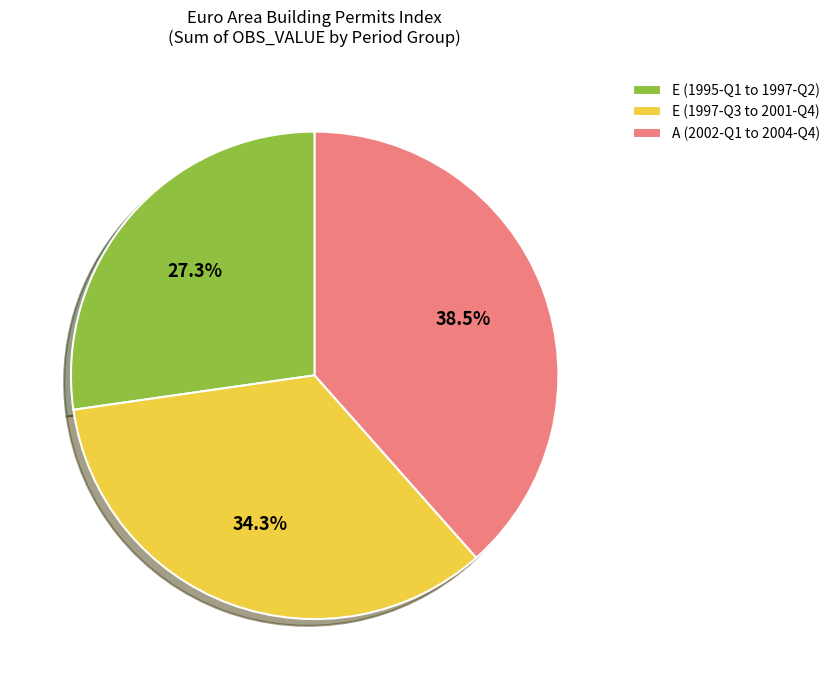

What is the ratio of the value at E (1995-Q1 to 1997-Q2) to the value at A (2002-Q1 to 2004-Q4)?

0.7